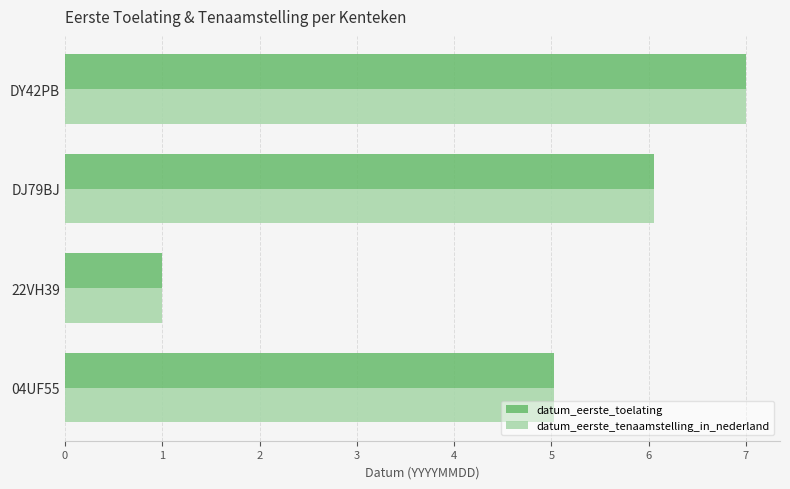

What are all the series names shown in the legend?

datum_eerste_toelating, datum_eerste_tenaamstelling_in_nederland